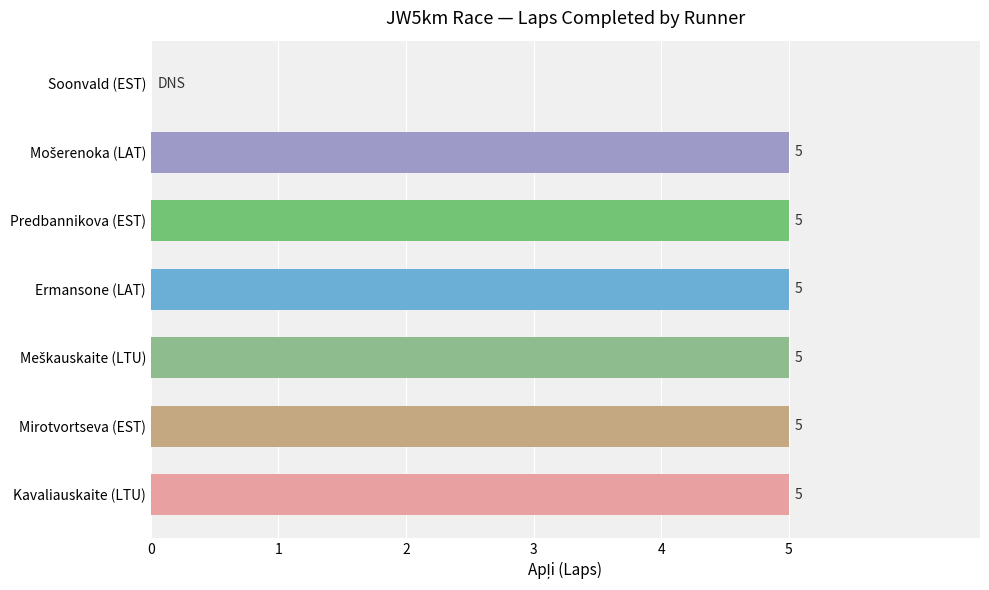

What is the maximum value shown in the chart?

5